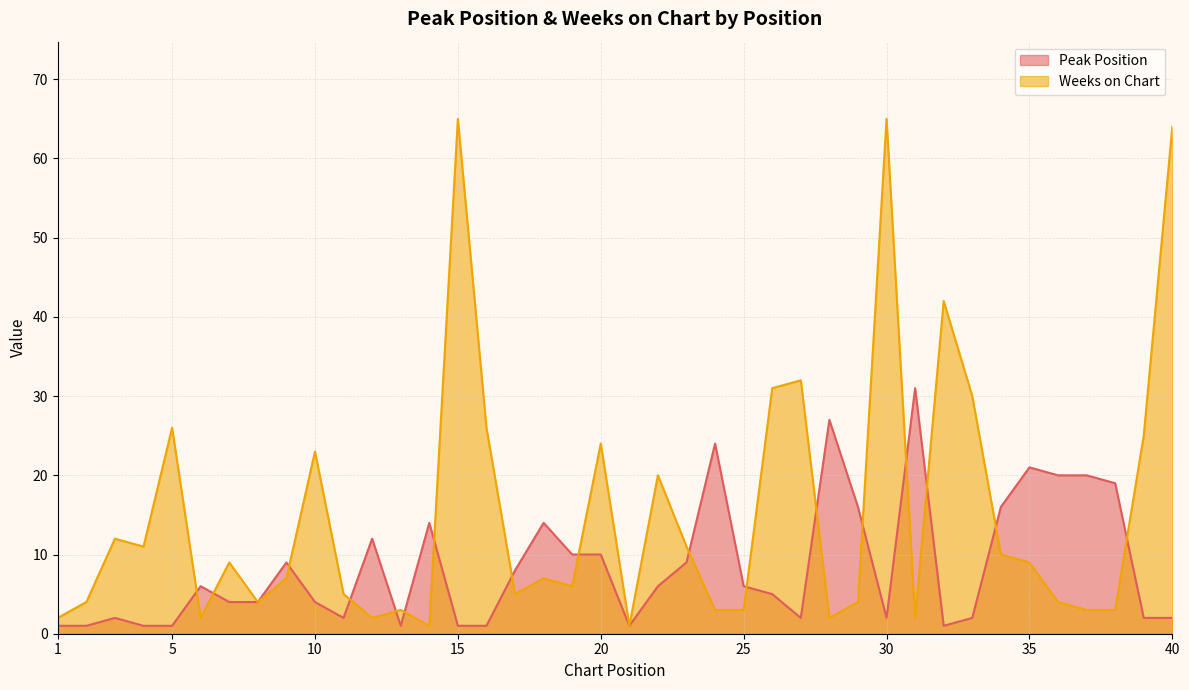

Count the number of data series in this chart.

2